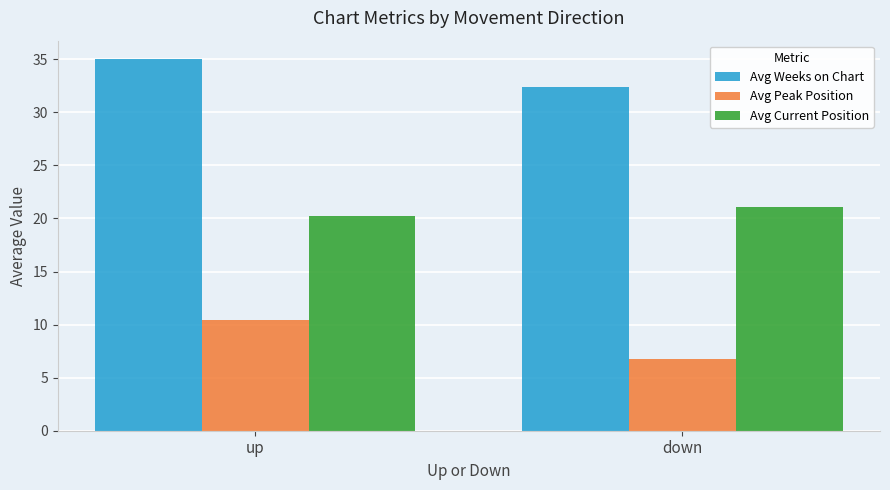

Is it true that Avg Current Position equals 21.1 at down?

True